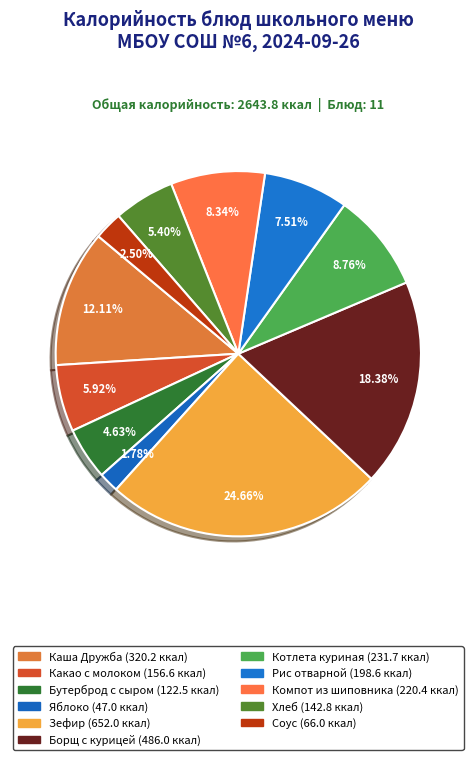

How many segments does this pie chart have?

11